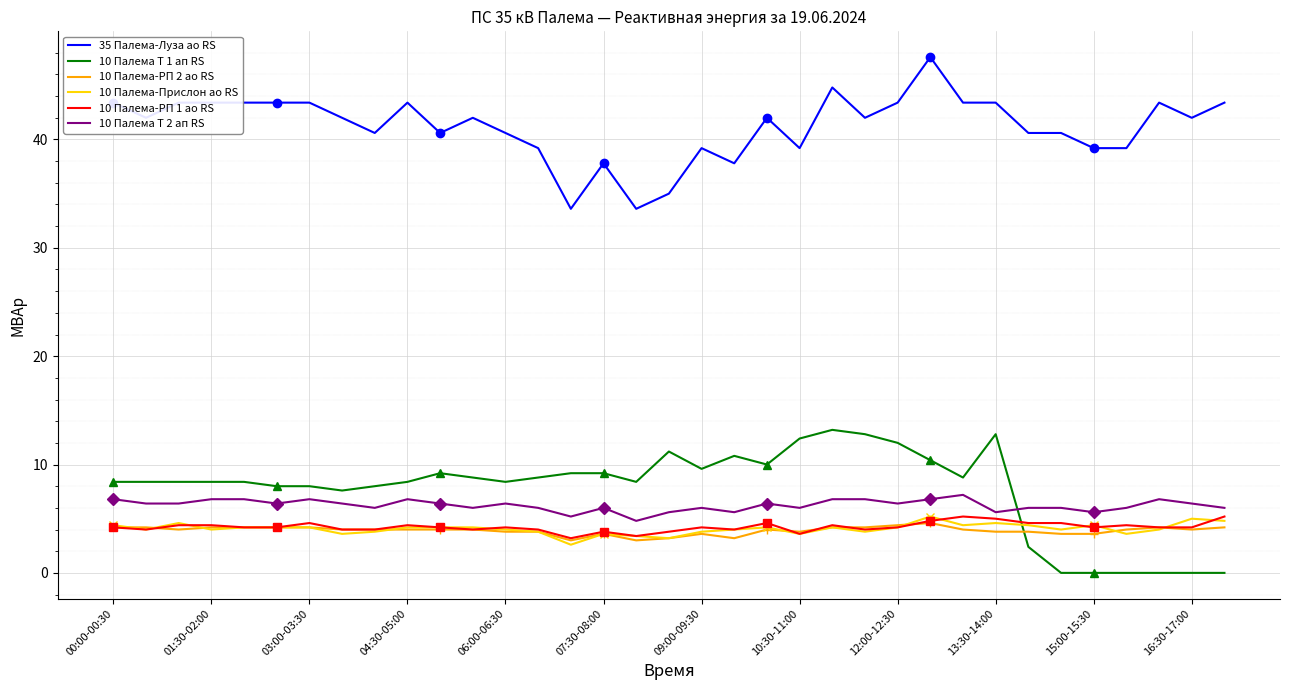

How many lines are shown in the chart?

6